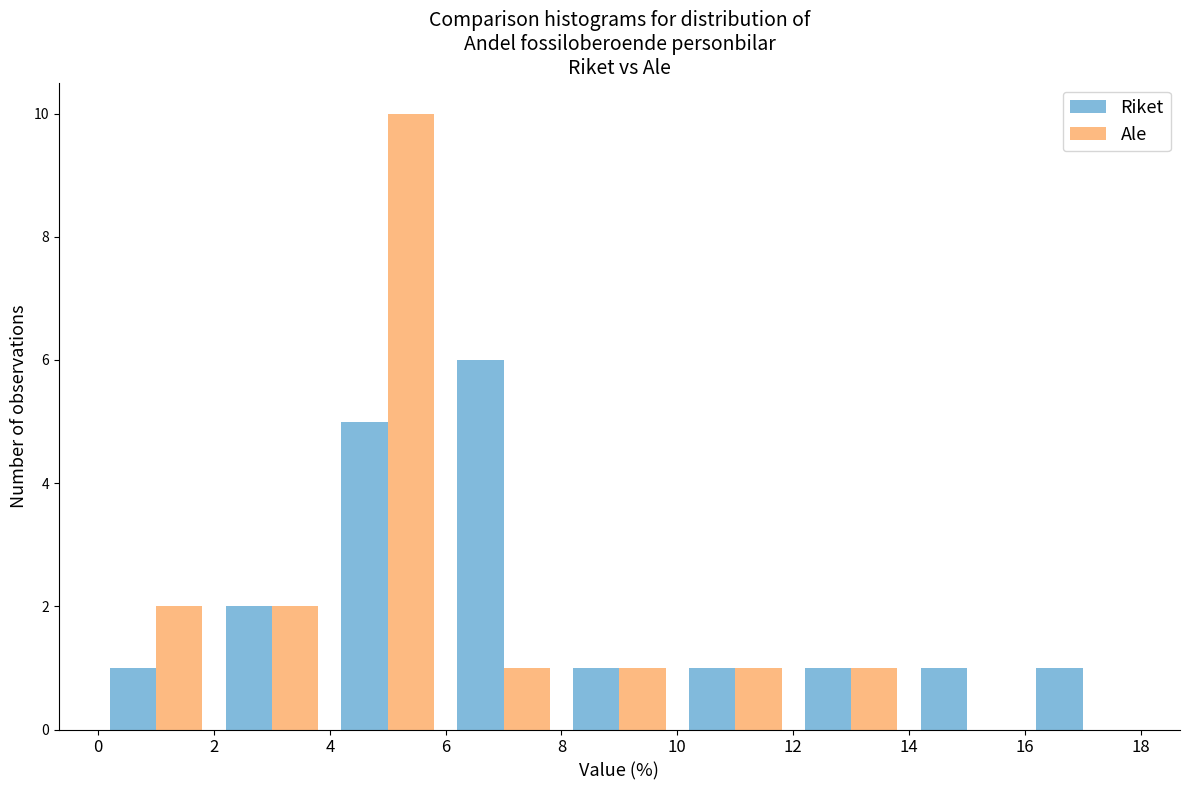

What is the height of the Ale bar covering 6 to 8 on the x-axis? The values are not printed on the chart, so give them approximately, as read against the axis.

1